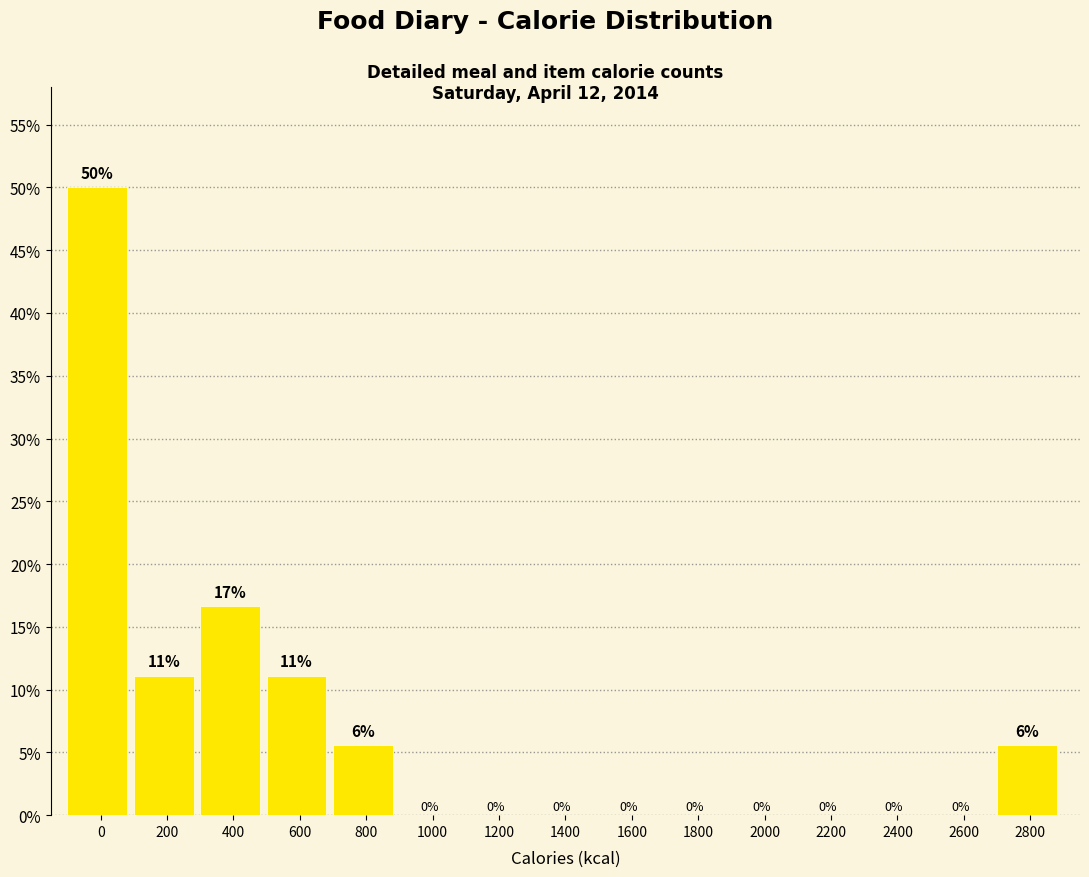

What is the greatest value displayed?

50.0